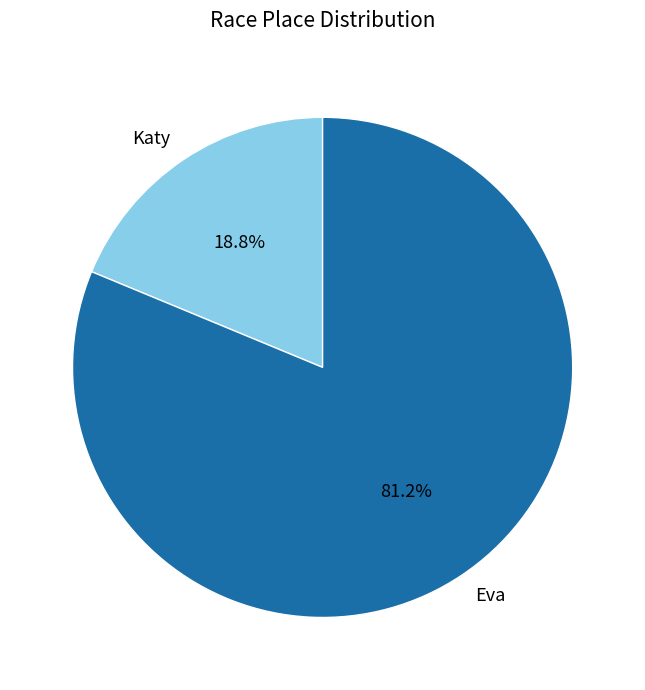

True or false: Eva accounts for 81% of the total.

True